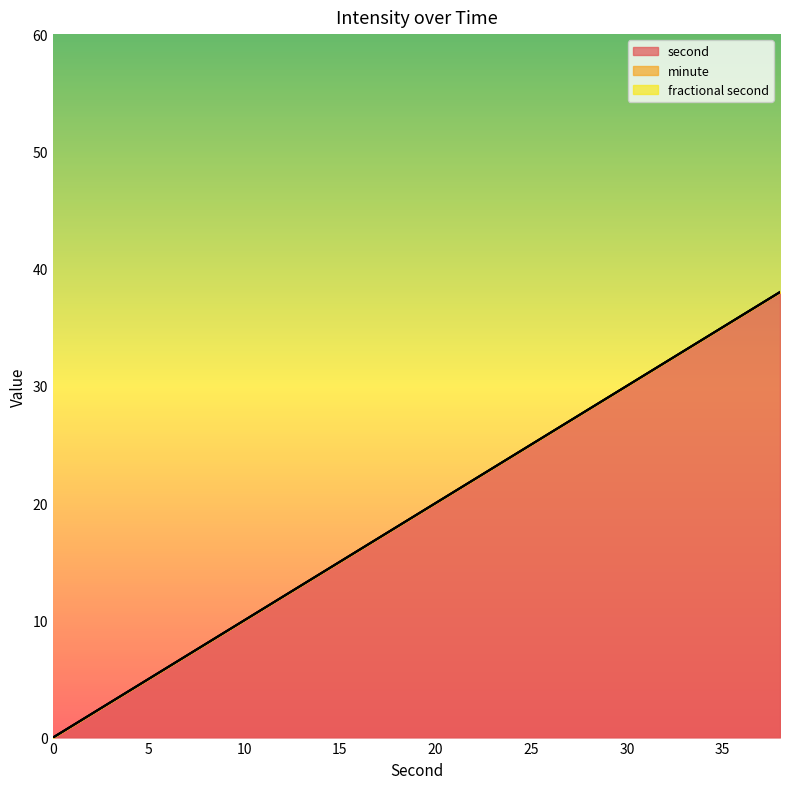

Count the number of data series in this chart.

3